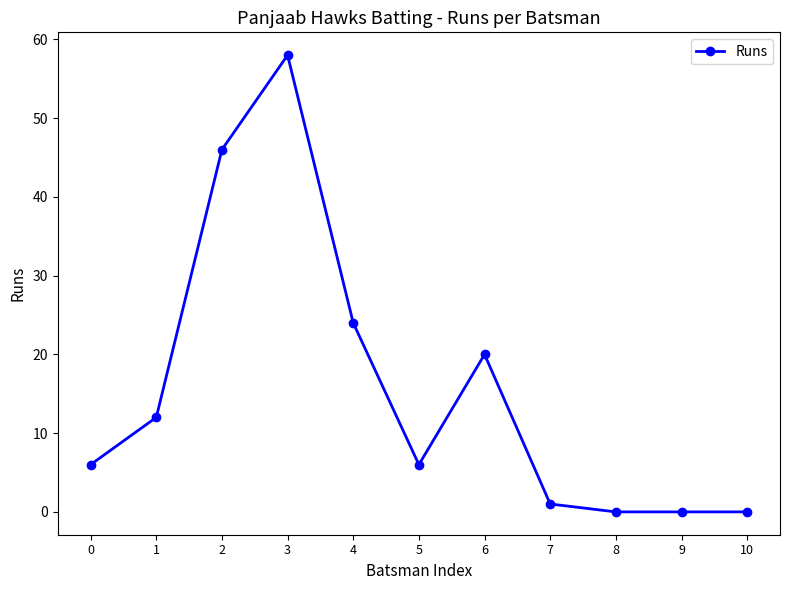

Reading left to right, extract all data points from this chart.

0=6	1=12	2=46	3=58	4=24	5=6	6=20	7=1	8=0	9=0	10=0